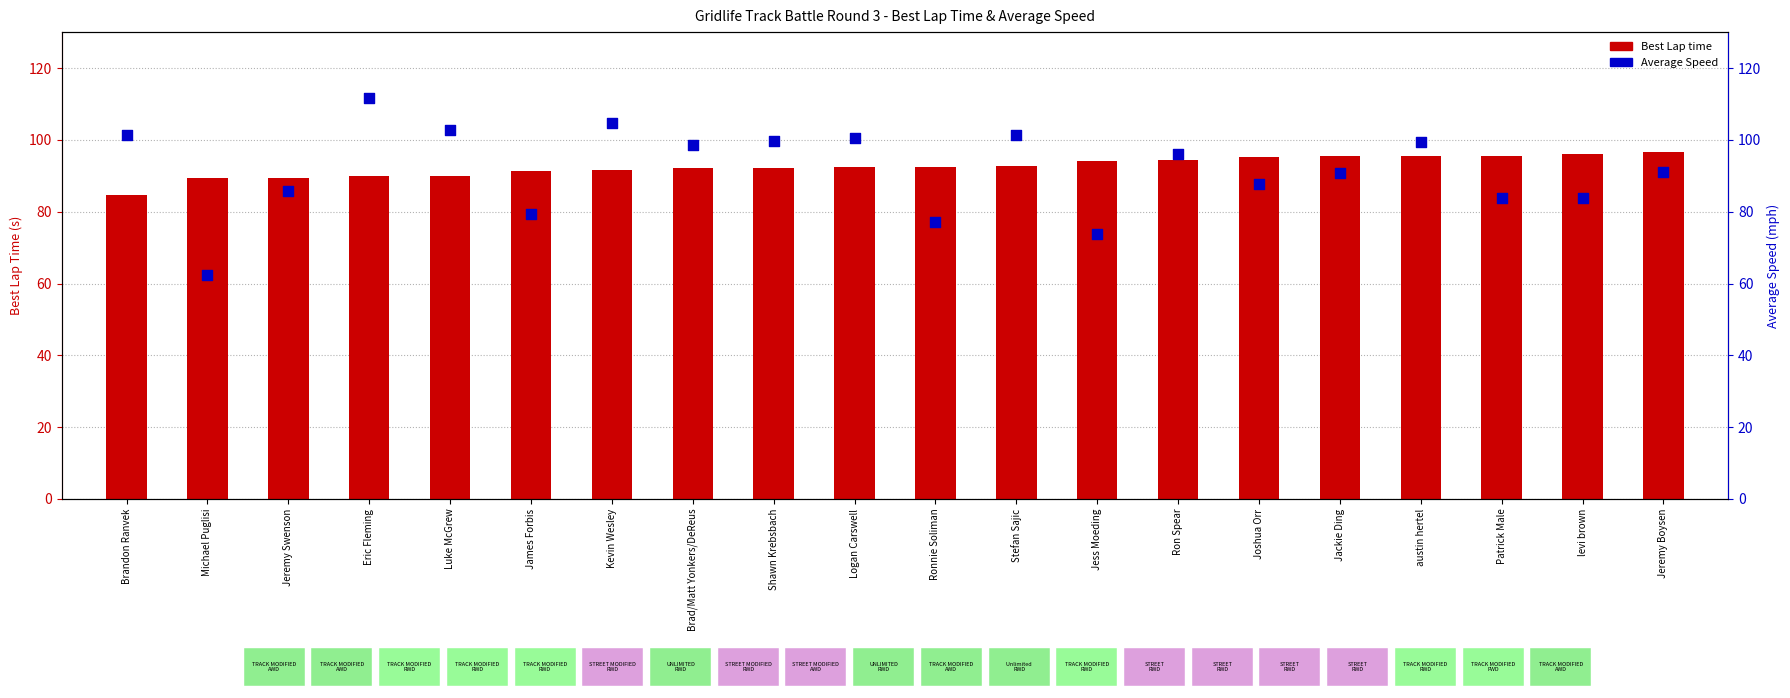

At how many categories does at least one series exceed 70?

20